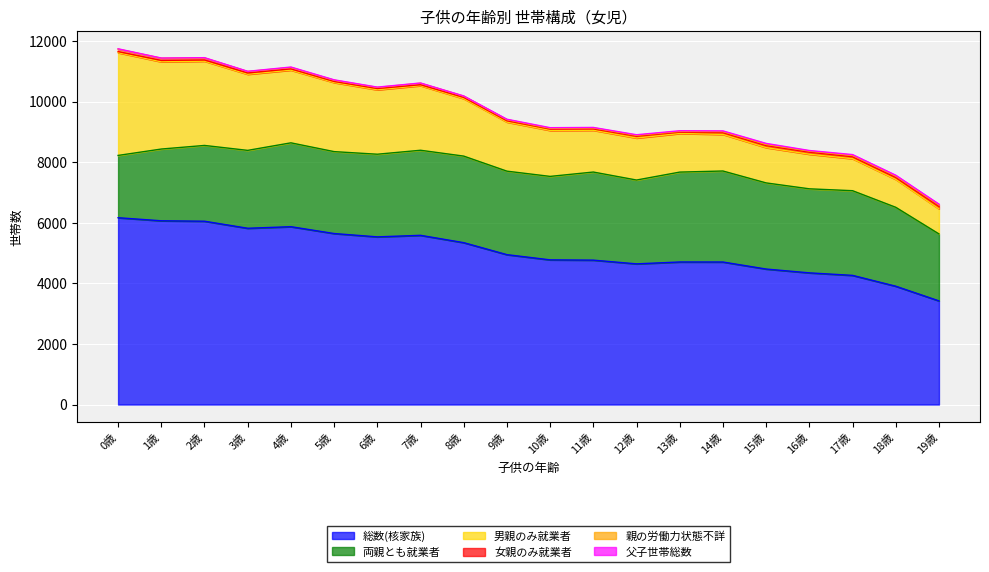

The value of 男親のみ就業者 at 1歳 is 2880. True or false?

True